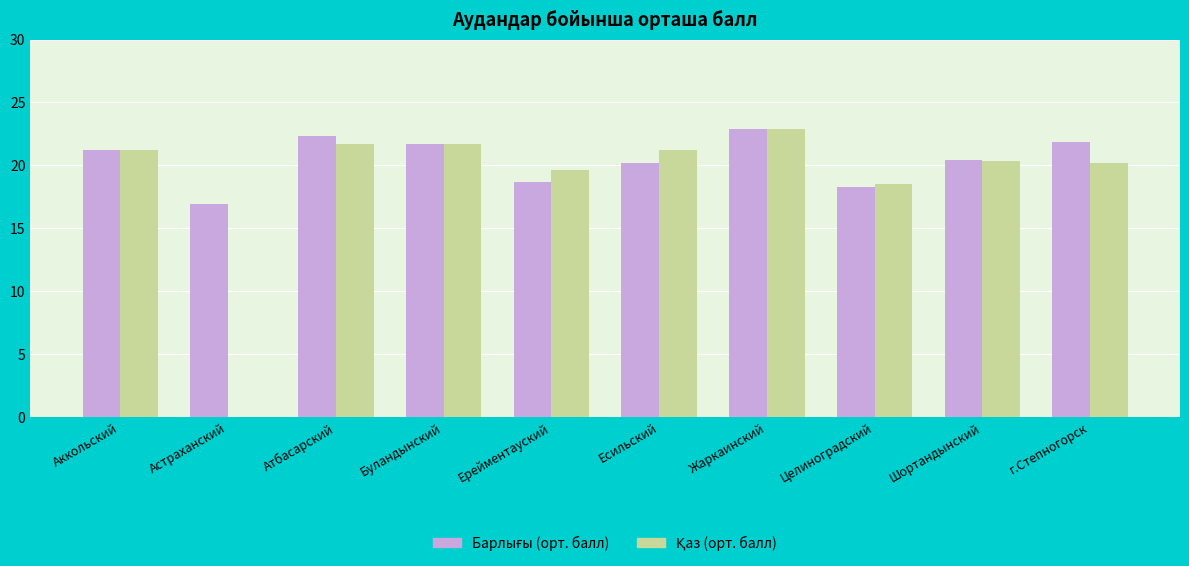

What is the total value across all series at Ерейментауский?

38.3